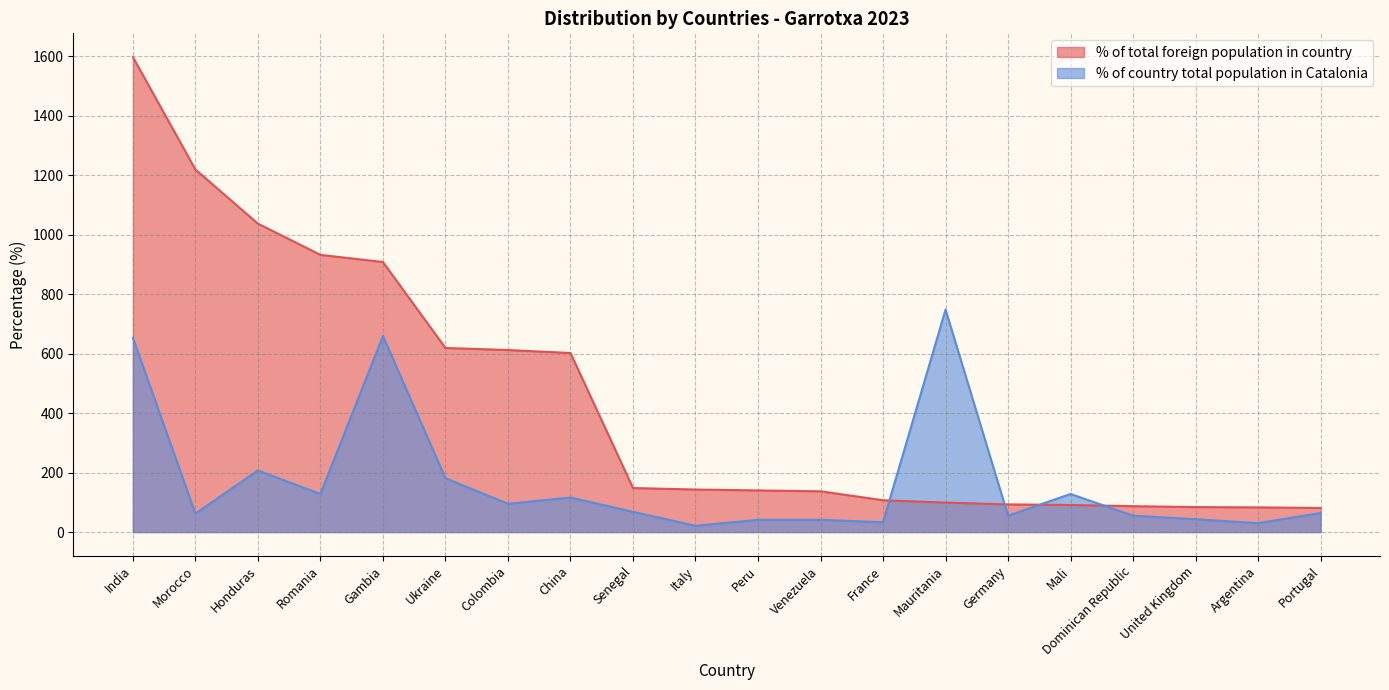

How many distinct data groups are displayed?

2